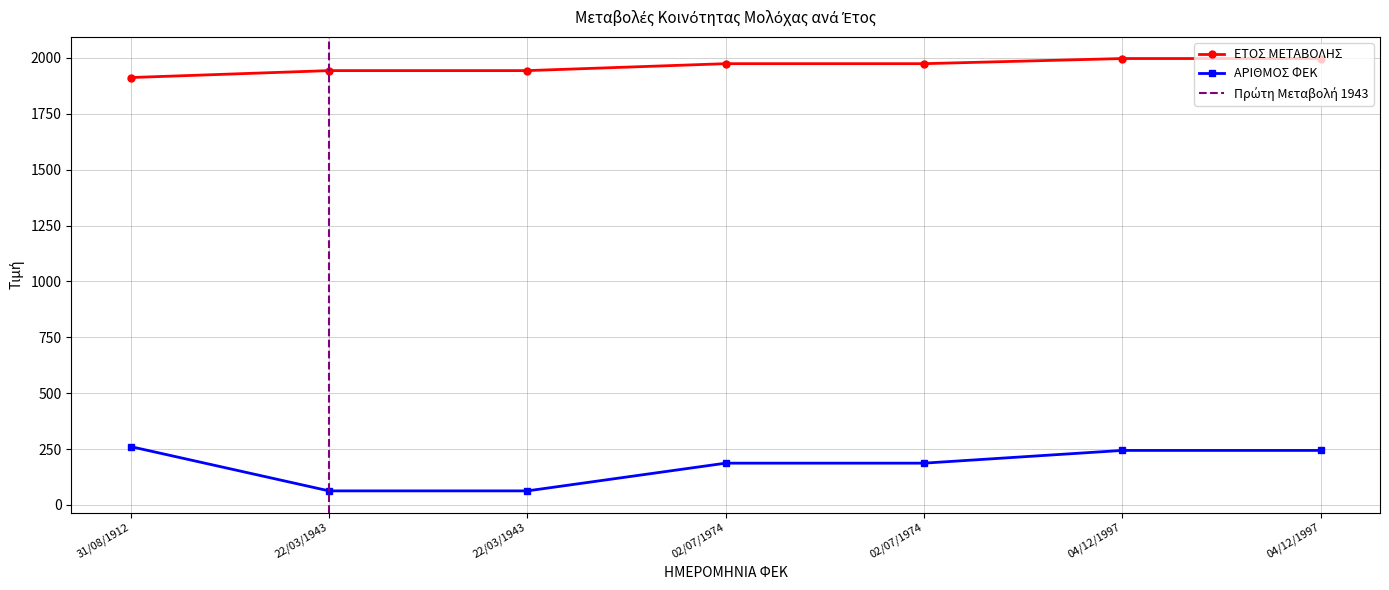

What are all the series names shown in the legend?

ΕΤΟΣ ΜΕΤΑΒΟΛΗΣ, ΑΡΙΘΜΟΣ ΦΕΚ